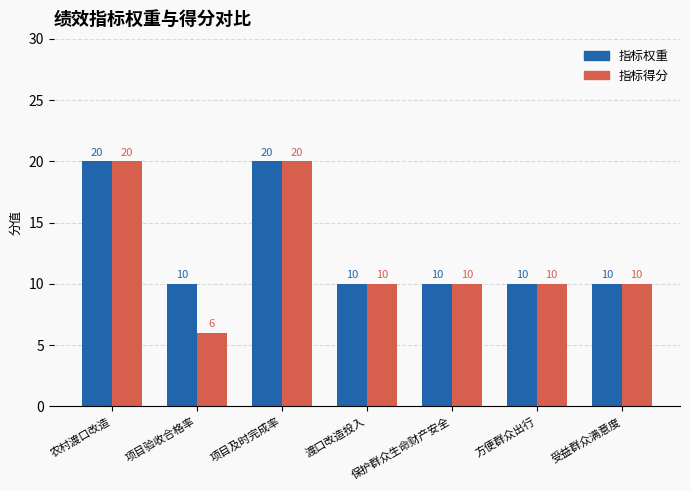

List the series in order of their overall mean, lowest first.

指标得分, 指标权重